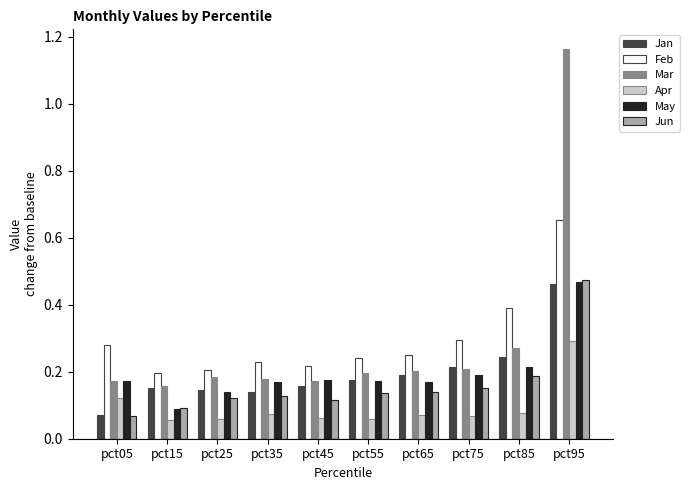

The value of Jun at pct45 is 0.1. True or false?

True